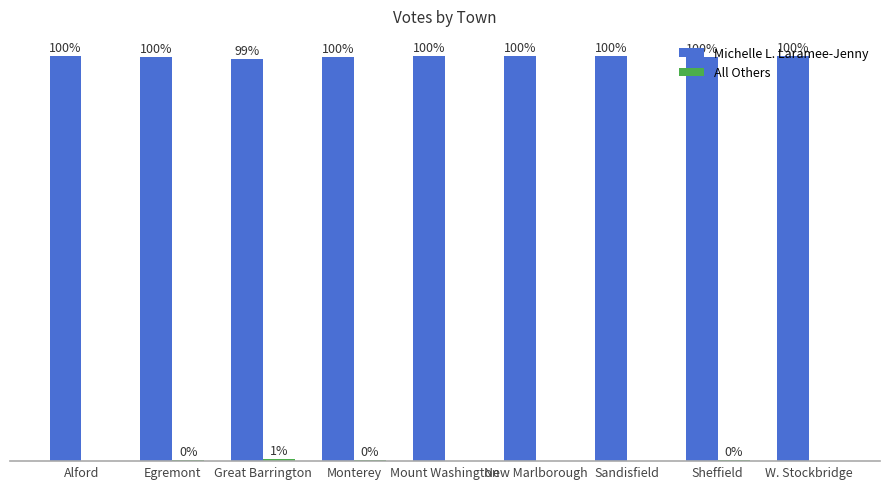

Where is Michelle L. Laramee-Jenny nearest to the value 99?

Great Barrington